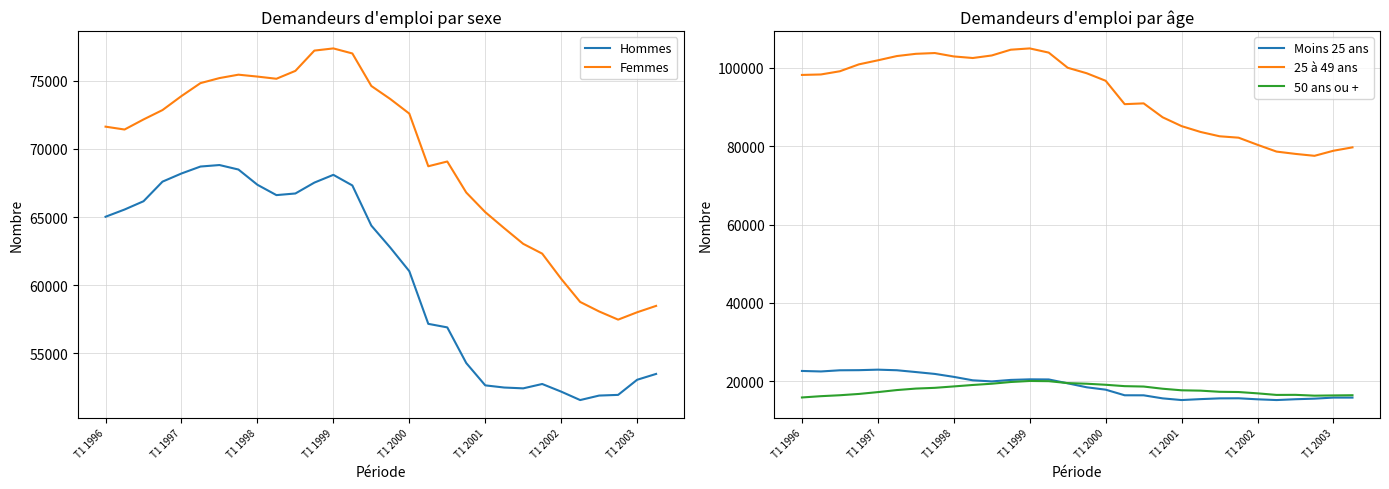

Reading left to right, transcribe all the data shown in this chart.

Hommes: 65020	65550	66160	67600	68200	68710	68820	68490	67370	66610	66730	67530	68100	67320	64370	62750	61020	57150	56890	54270	52630	52470	52410	52730	52170	51550	51880	51930	53040	53470
Femmes: 71640	71430	72170	72860	73890	74840	75210	75460	75320	75160	75740	77230	77390	77020	74630	73670	72600	68730	69080	66800	65360	64180	63030	62310	60460	58760	58060	57460	58000	58470
Moins 25 ans: 22620	22490	22790	22820	22950	22800	22340	21860	21110	20230	19950	20330	20480	20450	19460	18450	17840	16410	16400	15620	15190	15430	15620	15640	15380	15190	15400	15550	15820	15820
25 à 49 ans: 98190	98310	99130	100890	101920	103010	103580	103780	102910	102510	103160	104630	104960	103890	100020	98620	96700	90730	90930	87380	85120	83630	82530	82170	80350	78620	78030	77540	78840	79700
50 ans ou +: 15850	16180	16420	16750	17220	17740	18120	18310	18670	19040	19360	19800	20060	20010	19520	19360	19090	18740	18640	18080	17680	17590	17300	17240	16900	16500	16520	16310	16370	16420